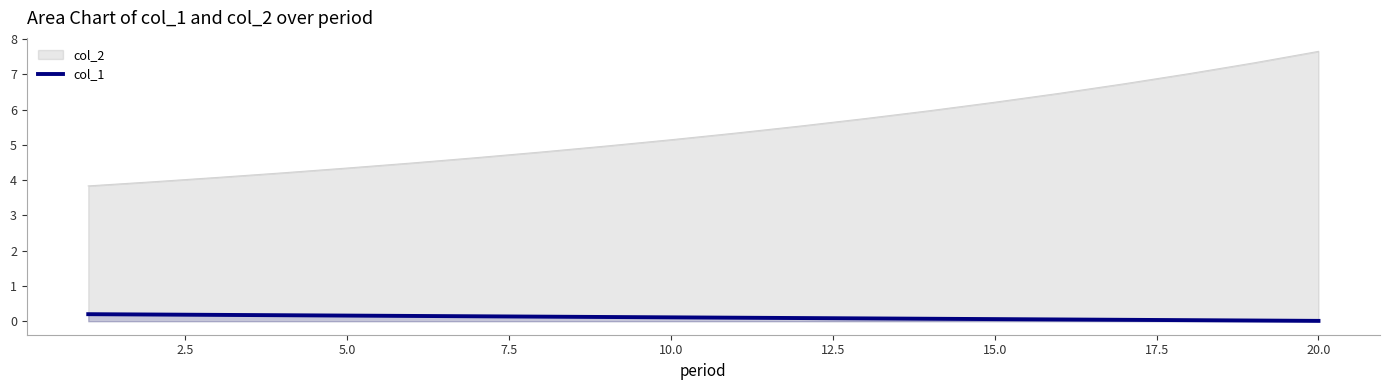

True or false: col_2 and col_1 intersect in this chart.

False